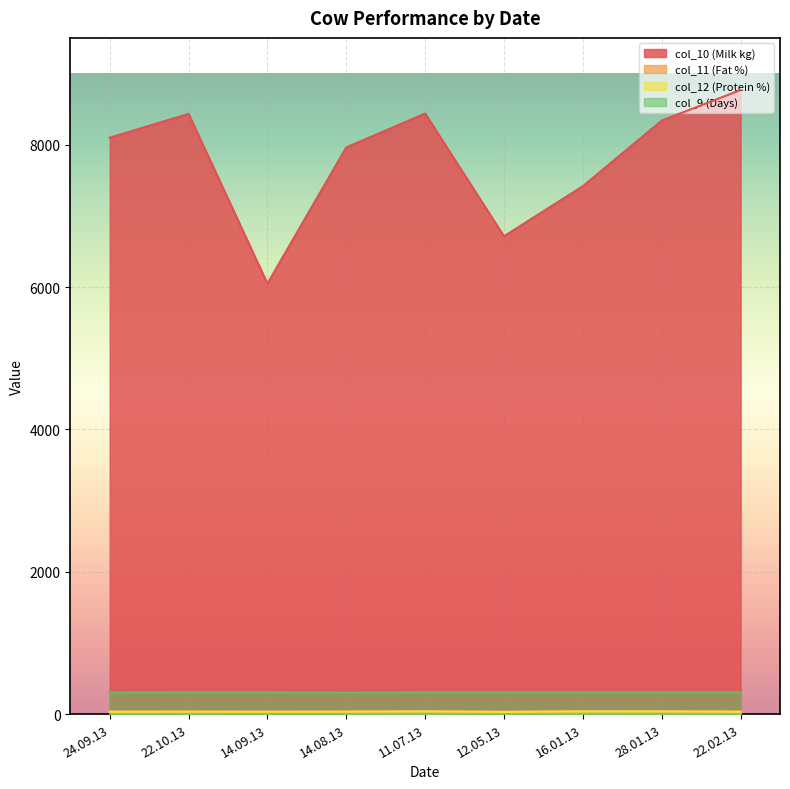

Which series has the largest total across all categories?

col_10 (Milk kg)